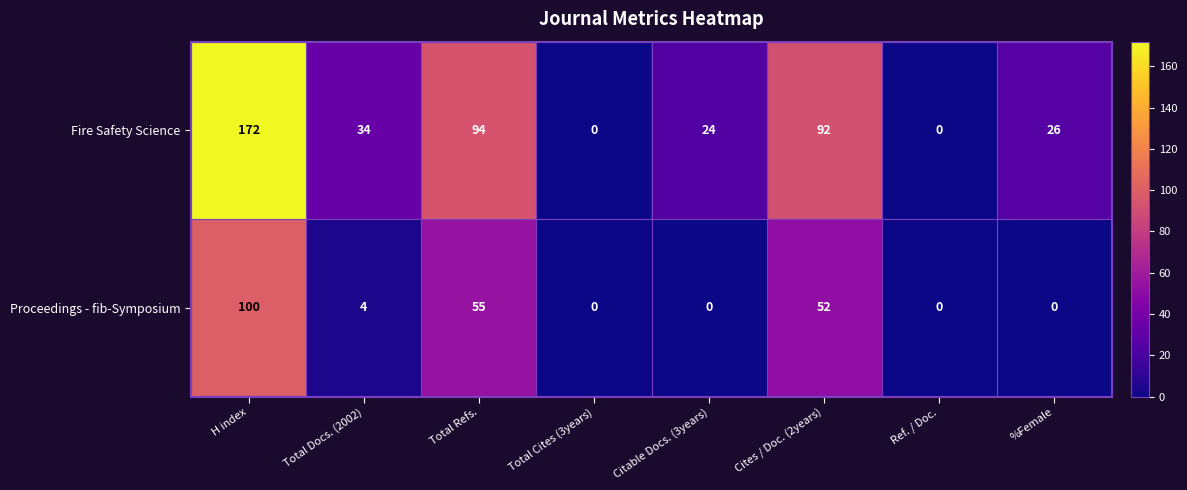

The Proceedings - fib-Symposium series shows -51 at Total Cites (3years). True or false?

False